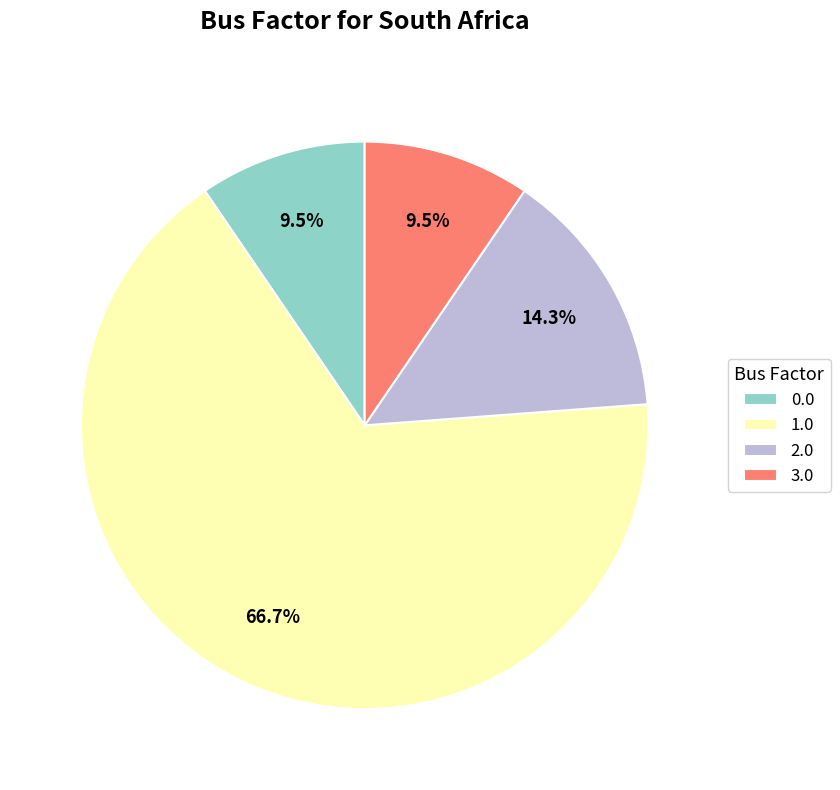

Count the number of slices in the pie.

4